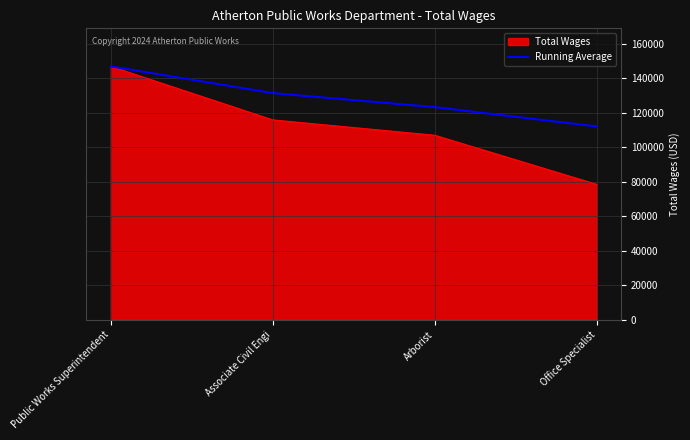

The Total Wages series shows 229611.3 at Public Works Superintendent. True or false?

False